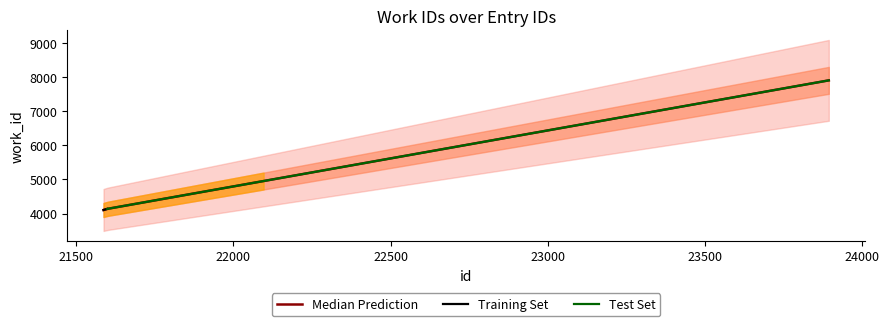

How many values are below 4136?

1